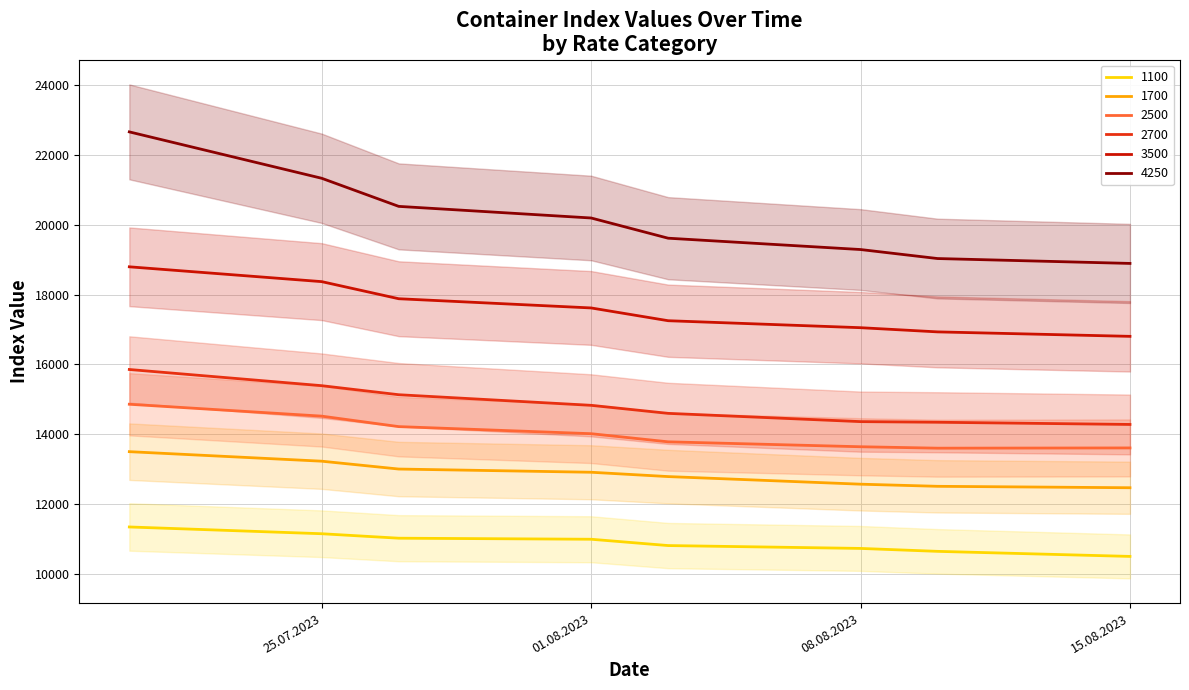

At which category is the sum across all series the highest?

20.07.2023